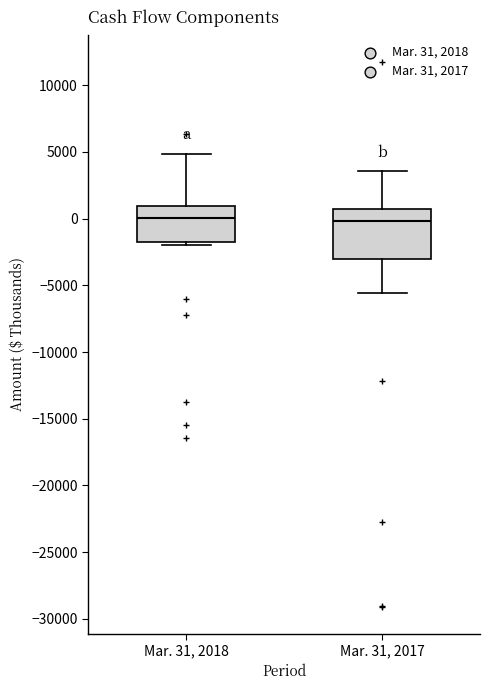

Which box is the tallest, from its lower edge to its upper edge?

Mar. 31, 2017